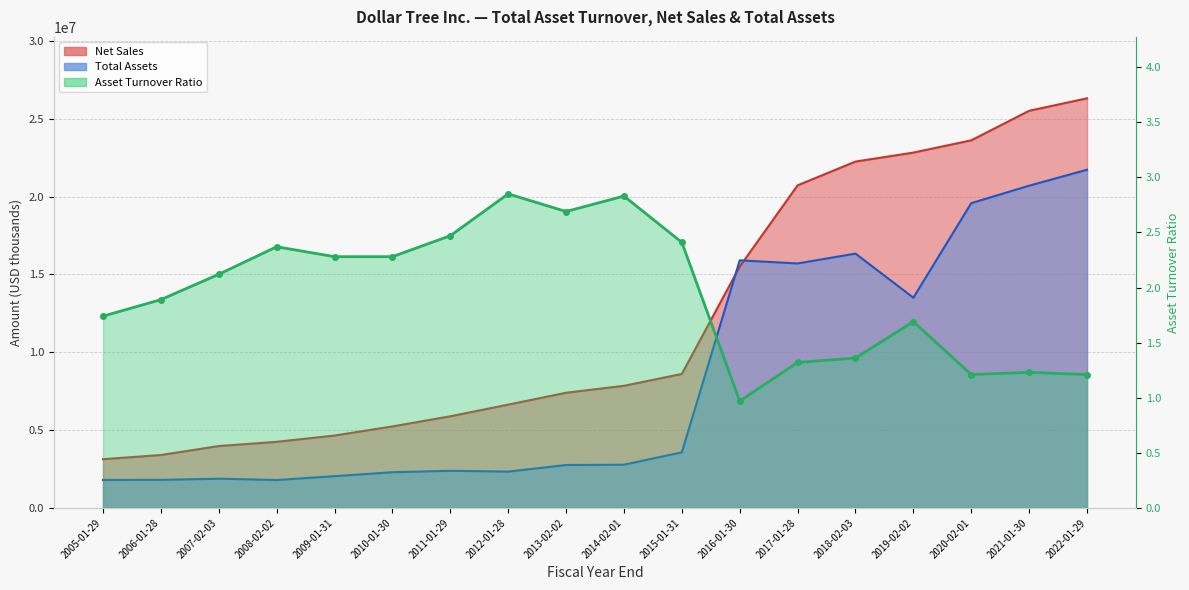

What are all the series names shown in the legend?

Net Sales, Total Assets, Asset Turnover Ratio